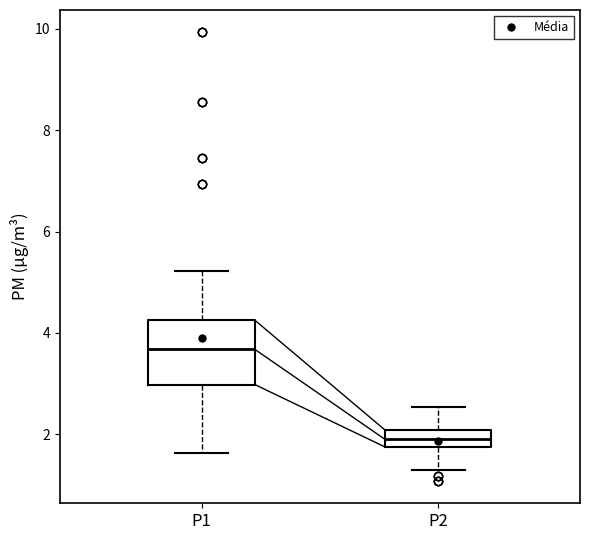

Which box is the tallest, from its lower edge to its upper edge?

P1